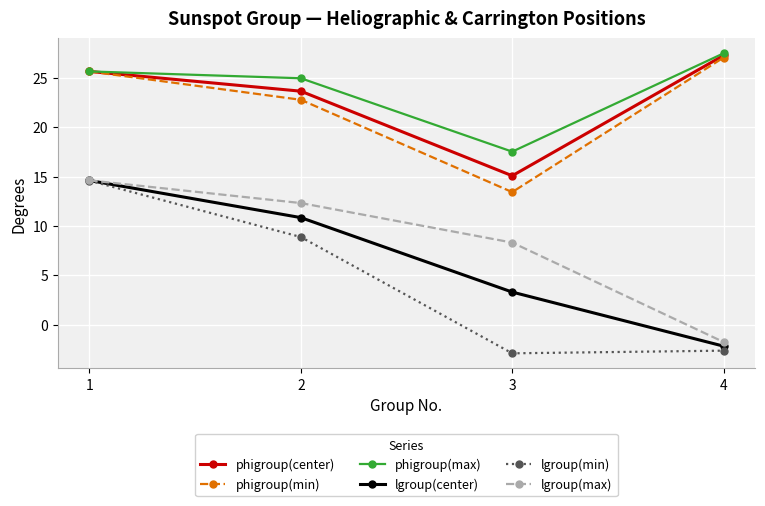

How many data points in phigroup(min) are less than 25?

2